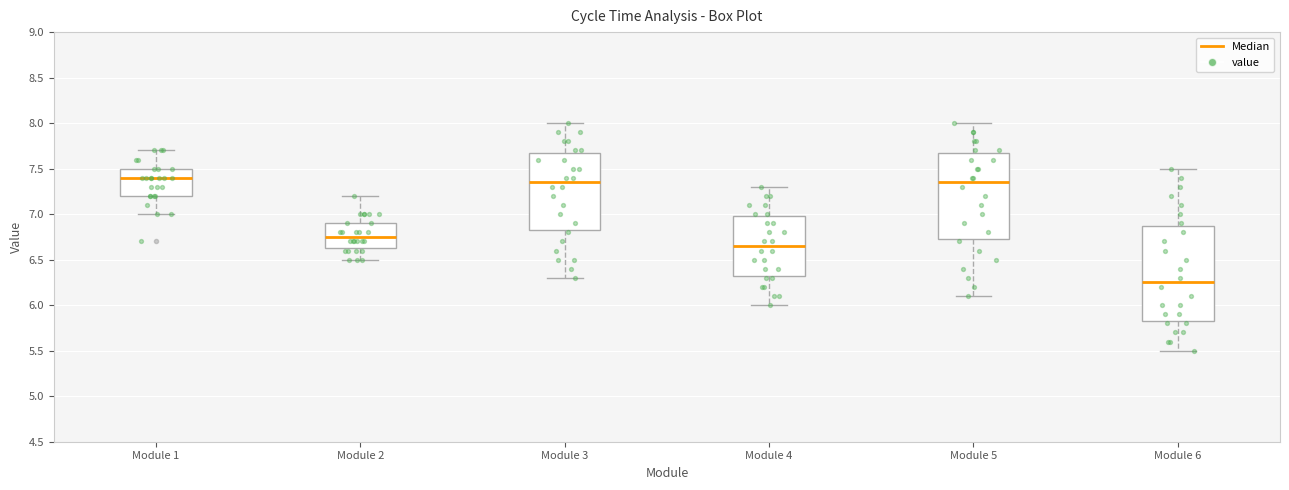

Where does the median line of the box for Module 3 sit on the y-axis? The values are not printed on the chart, so give them approximately, as read against the axis.

7.35